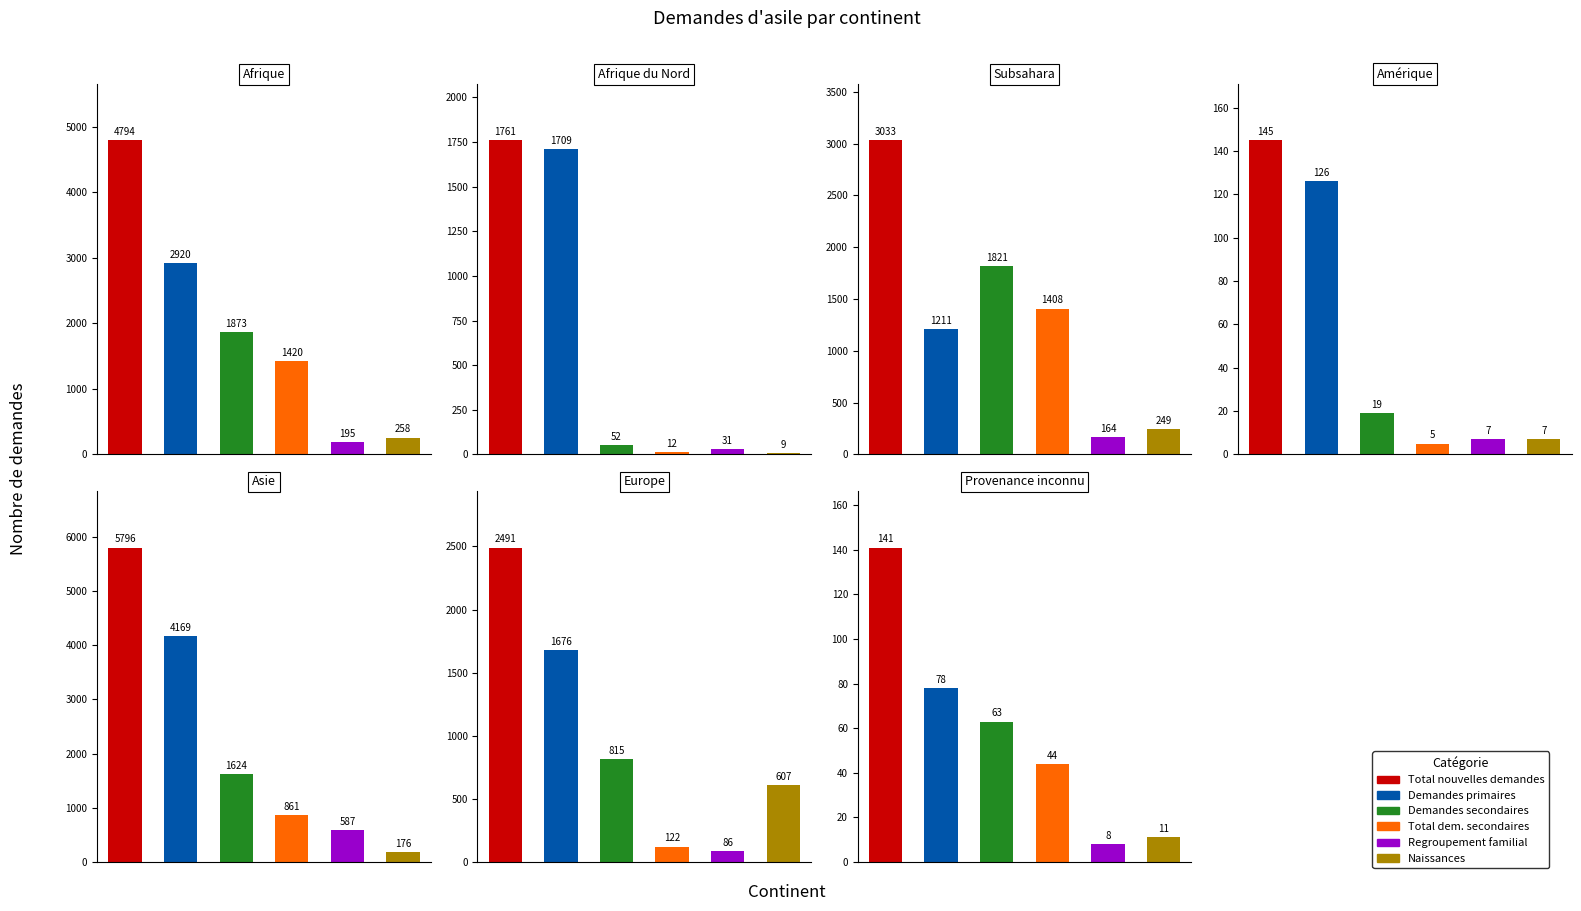

At which label does Total nouvelles demandes reach its peak?

Asie